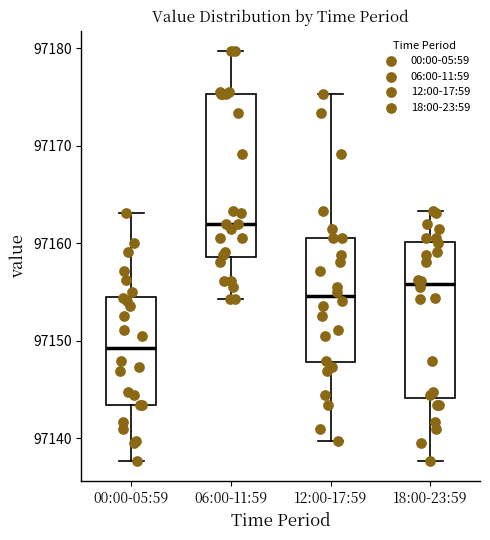

Where does the lower whisker of the box for 12:00-17:59 end on the y-axis? The values are not printed on the chart, so give them approximately, as read against the axis.

97140